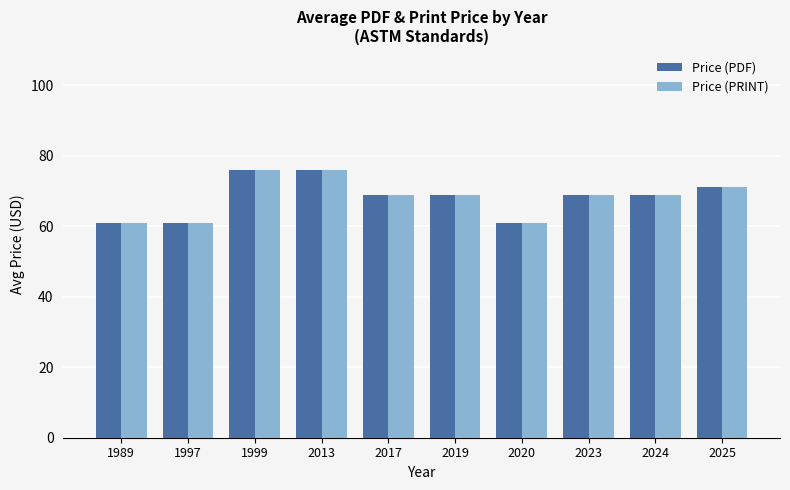

How many series are shown in this chart?

2